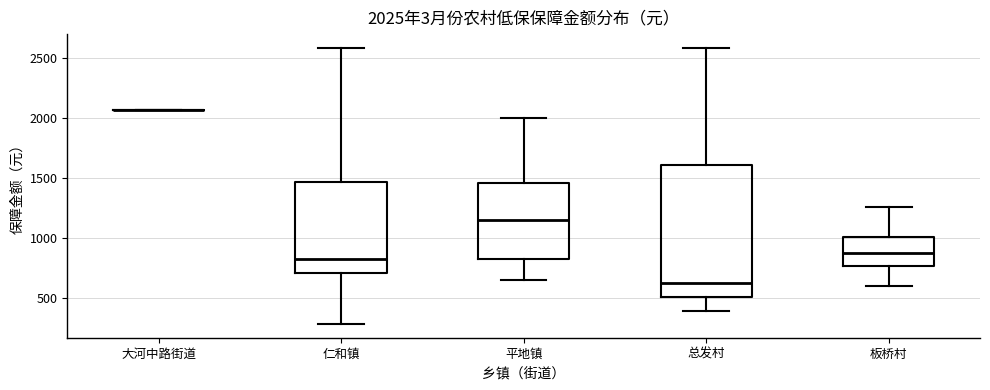

Comparing the boxes themselves (not the whiskers), which one is the tallest?

总发村